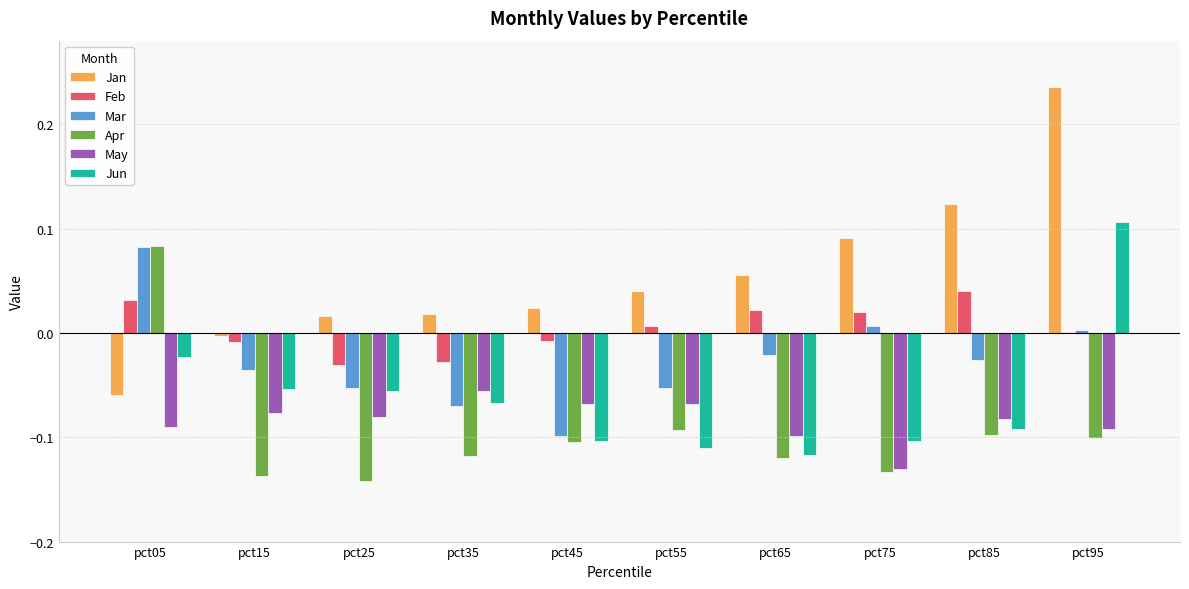

The May series shows -0.1 at pct05. True or false?

True